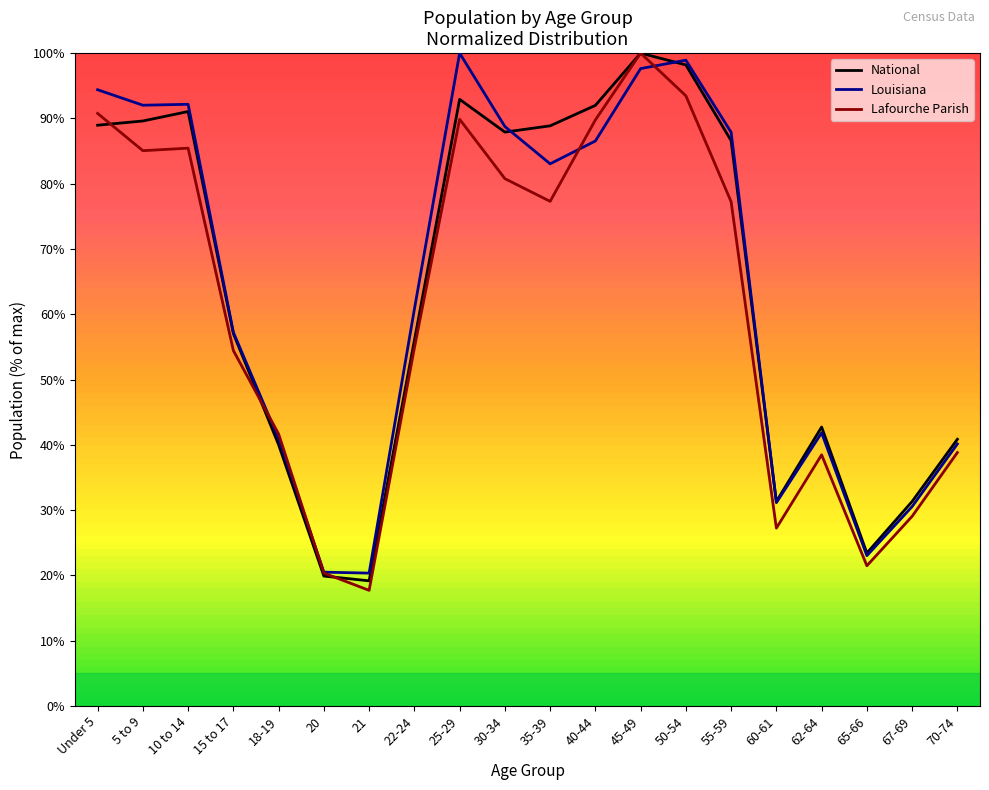

Where does the National series first go above 86?

Under 5